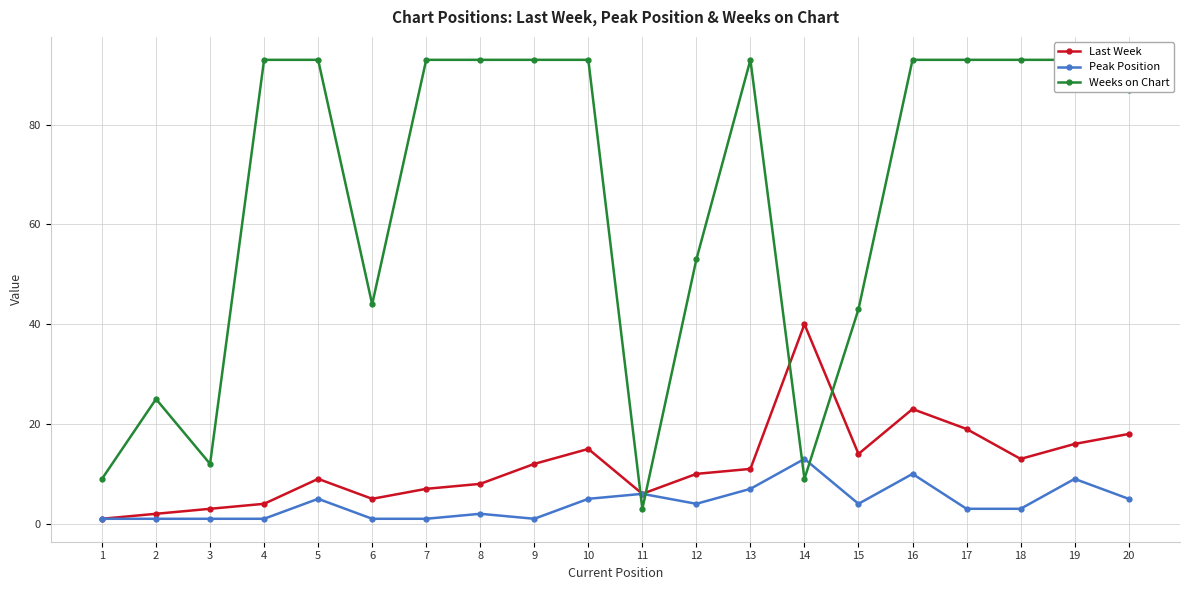

What is the difference between the highest and lowest values at 12?

49